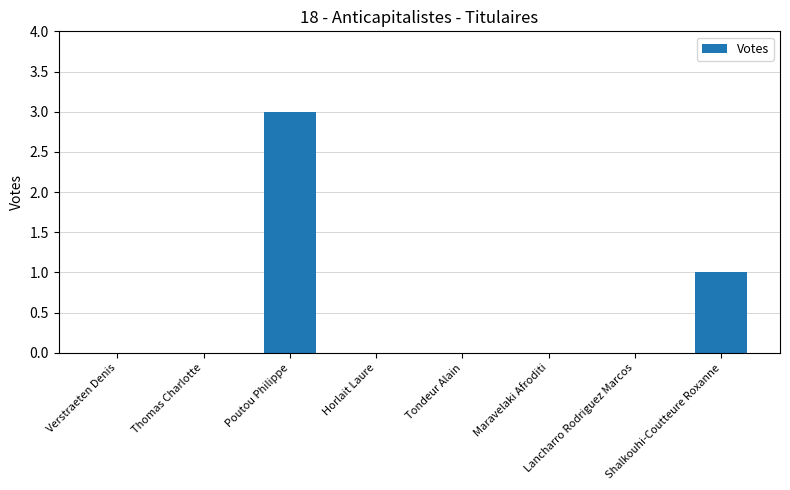

What is the change in value from Verstraeten Denis to Shalkouhi-Coutteure Roxanne?

+1